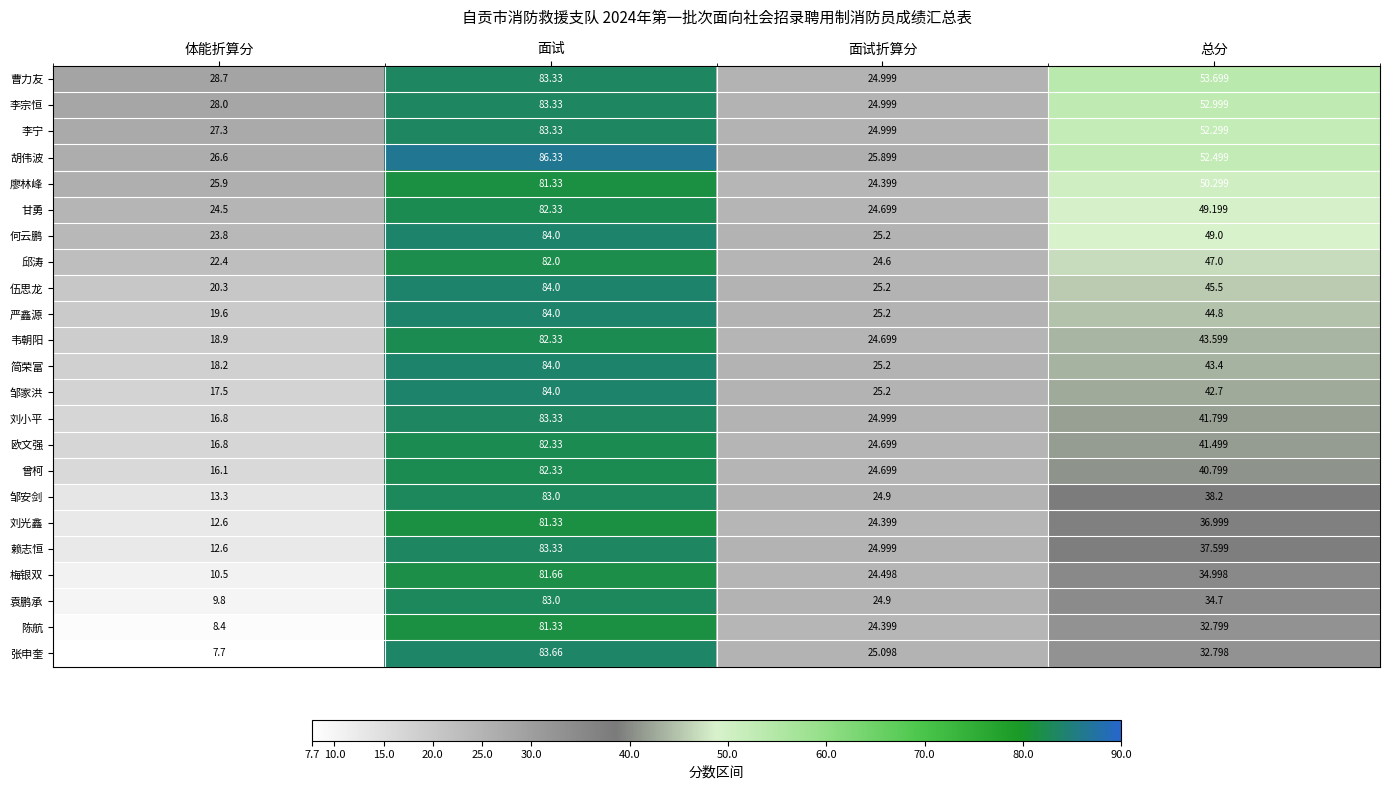

At which category is the sum across all series the highest?

面试